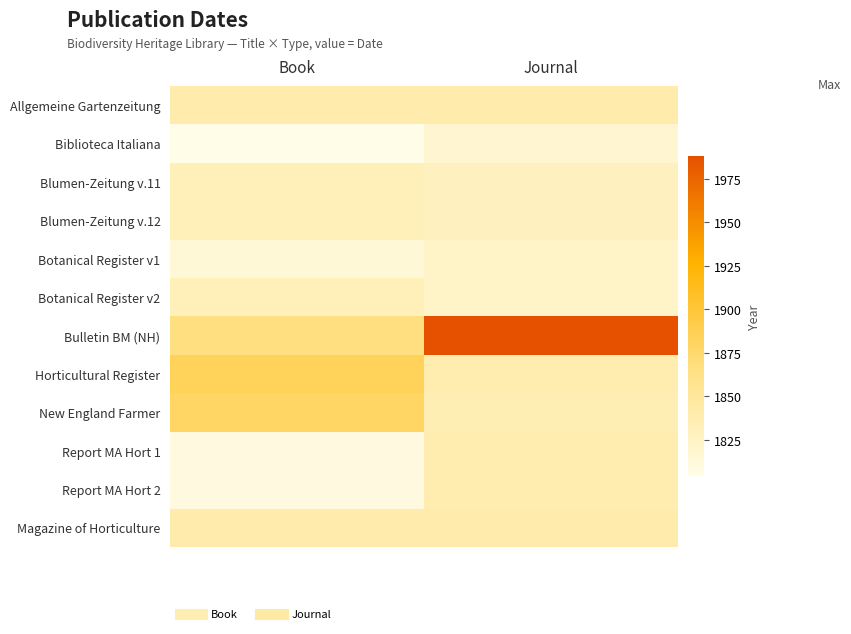

Between Book and Journal, which is larger?

Book